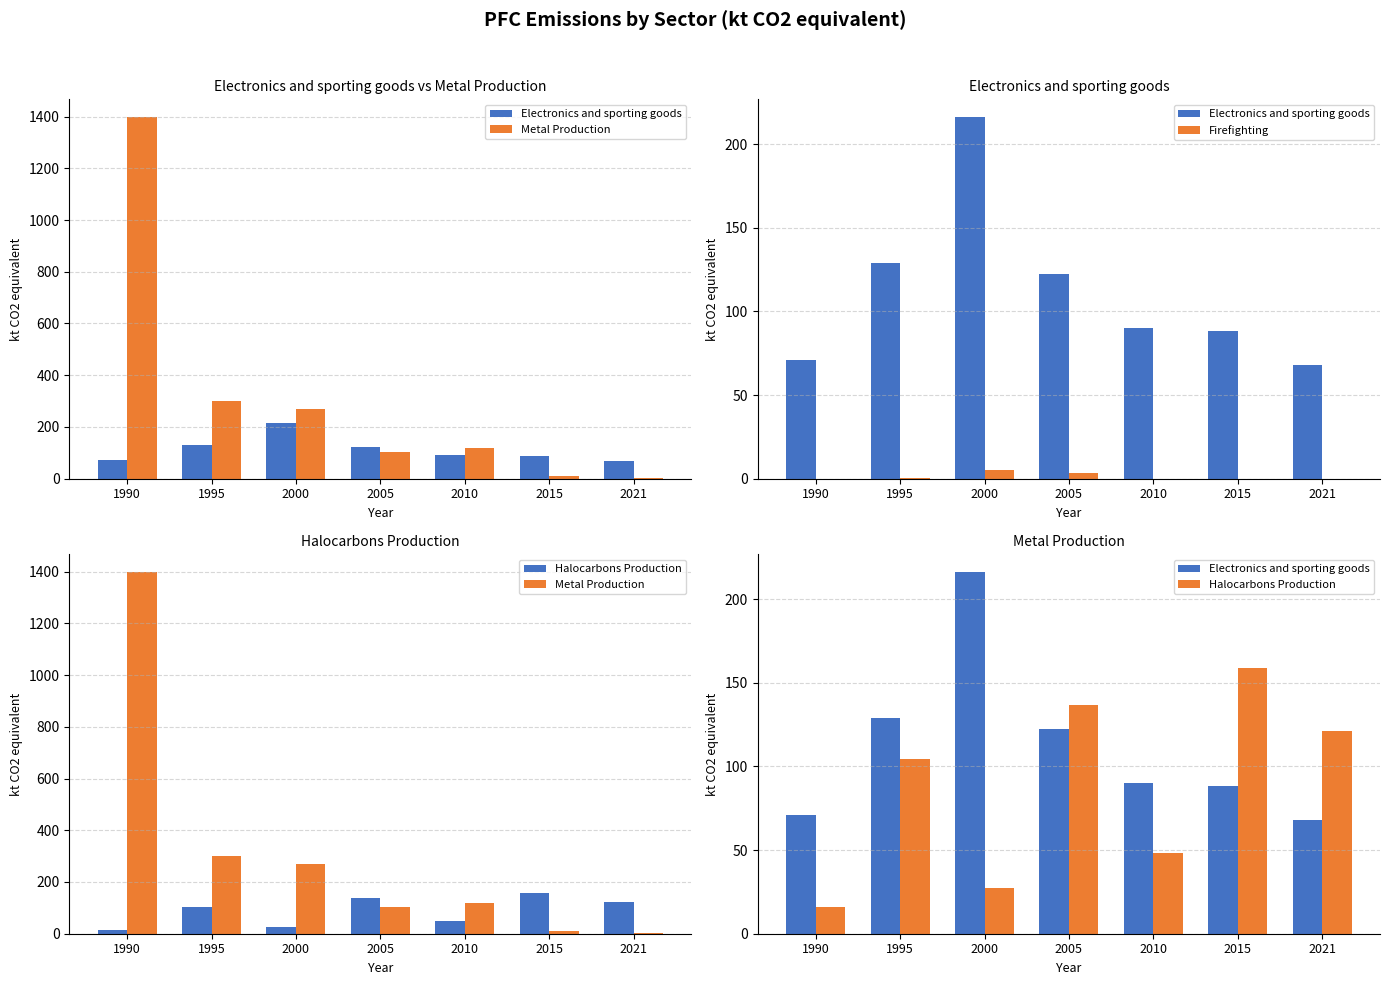

List the labels in order of Firefighting value, largest first.

2000, 2005, 1995, 1990, 2010, 2015, 2021